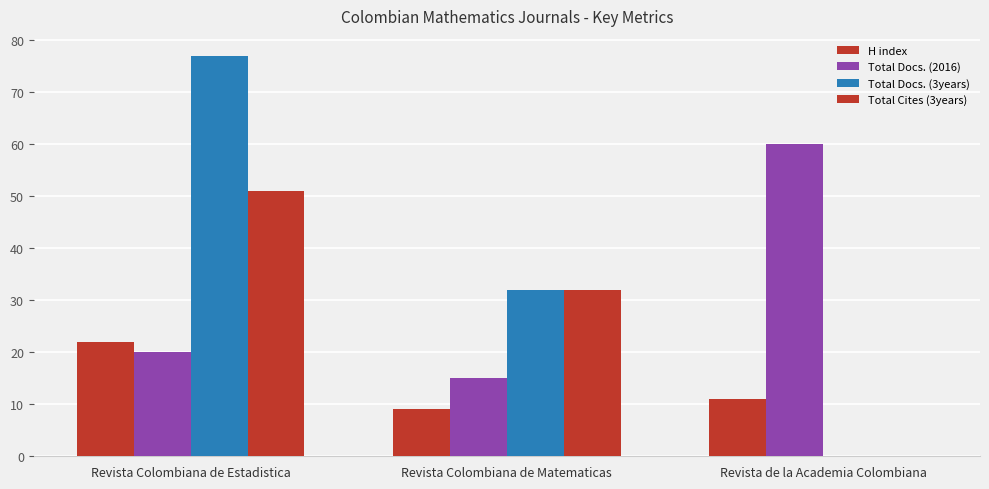

Count the Total Docs. (3years) values in the range 0 to 77.

3